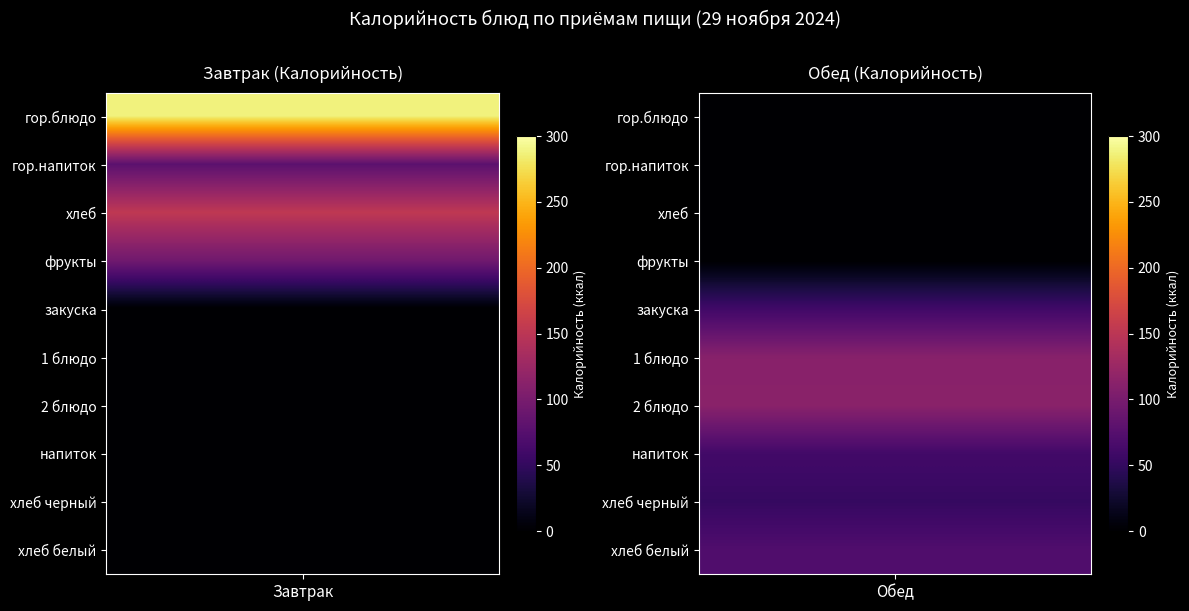

Which category has the lowest value in the Завтрак series?

закуска